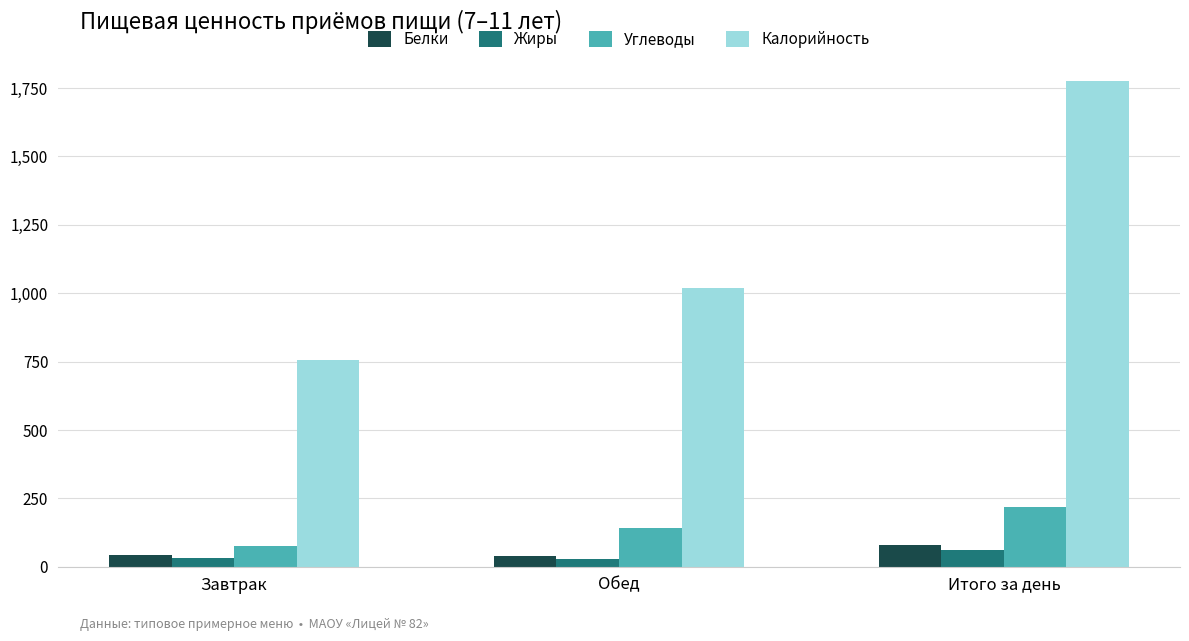

What is the minimum value shown in the chart?

29.2